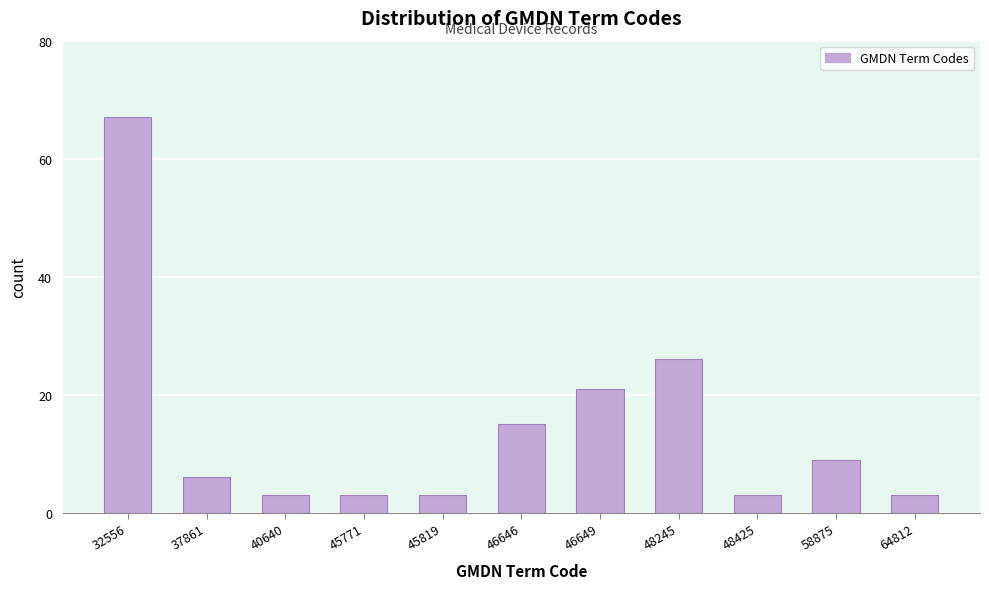

Reading left to right, what are all the values shown in this chart?

67	6	3	3	3	15	21	26	3	9	3